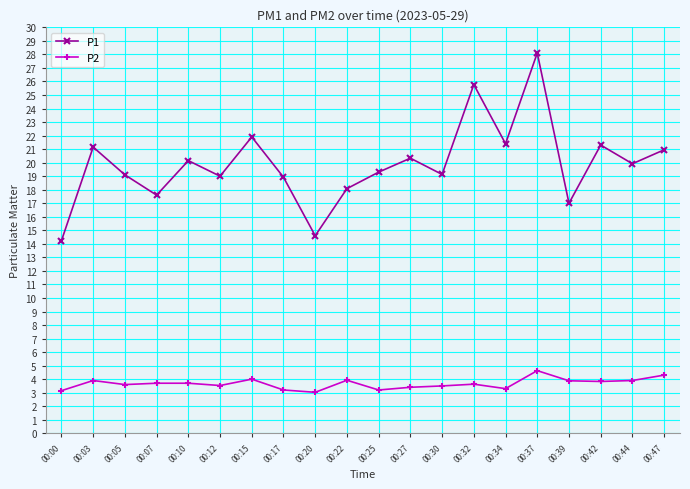

Which category has the highest value in the P1 series?

00:37